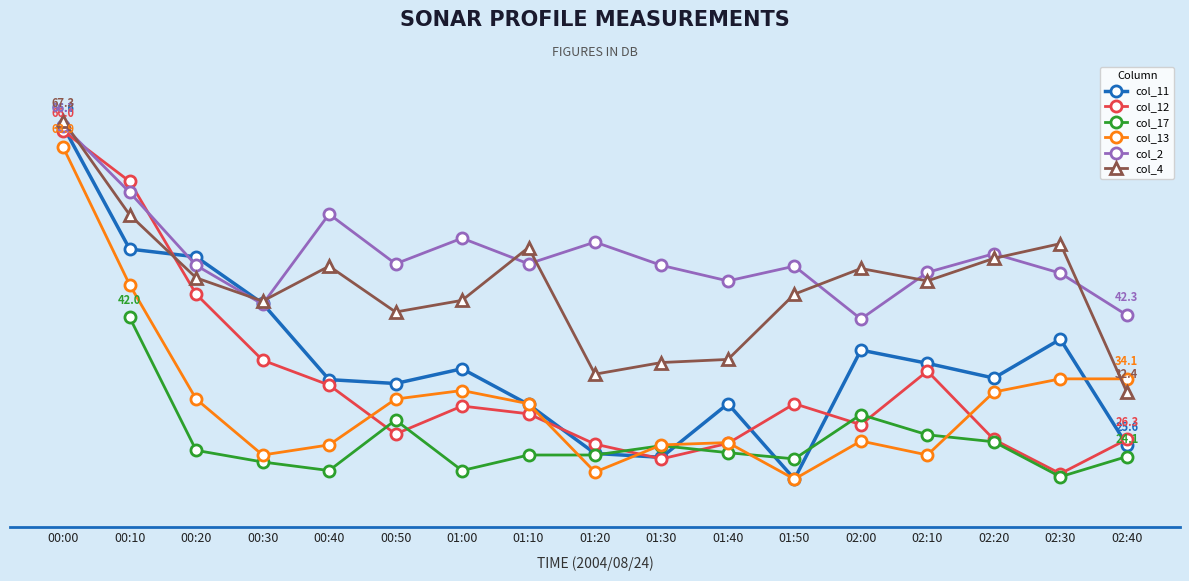

What is the difference between the col_4 values at 01:20 and 02:10?

12.0